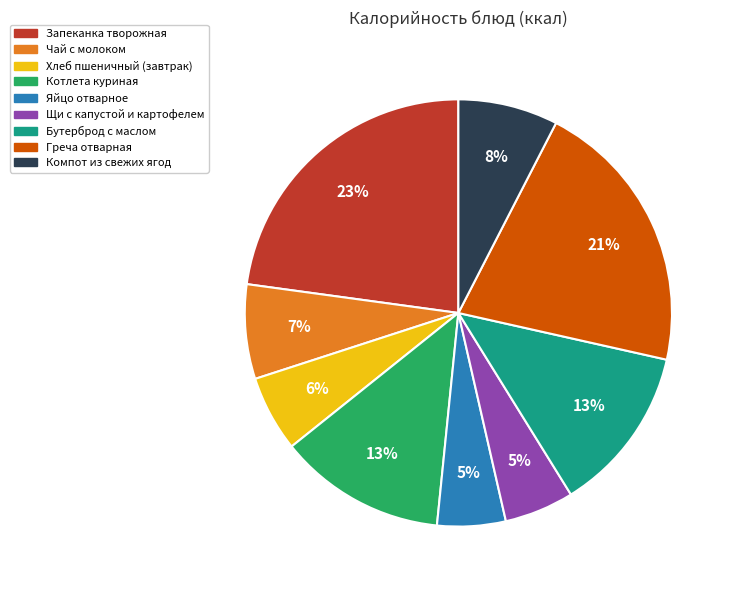

To the nearest percent, what is the difference between the largest and smallest slice percentages?

18%